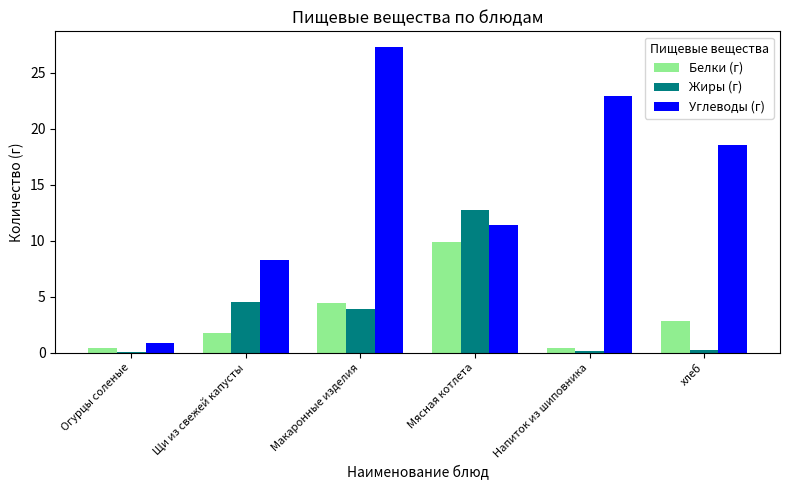

Is the value of Жиры (г) at хлеб greater than the value of Углеводы (г) at Макаронные изделия?

No